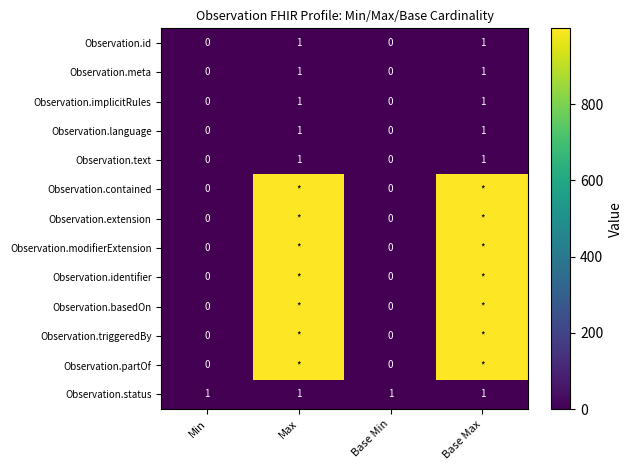

True or false: Observation.status has a value of 0 at Min.

False